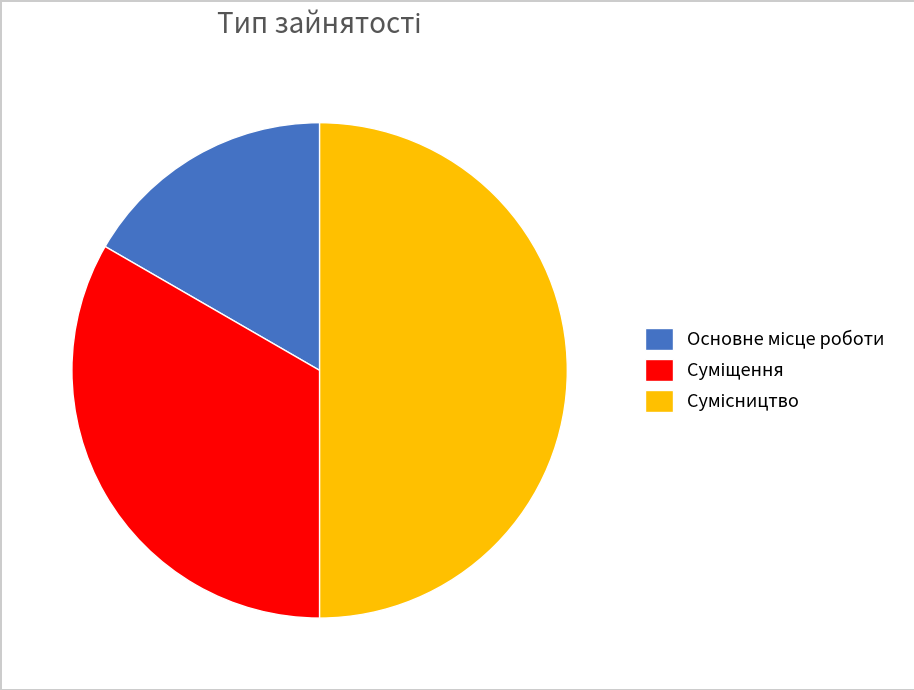

How many segments does this pie chart have?

3